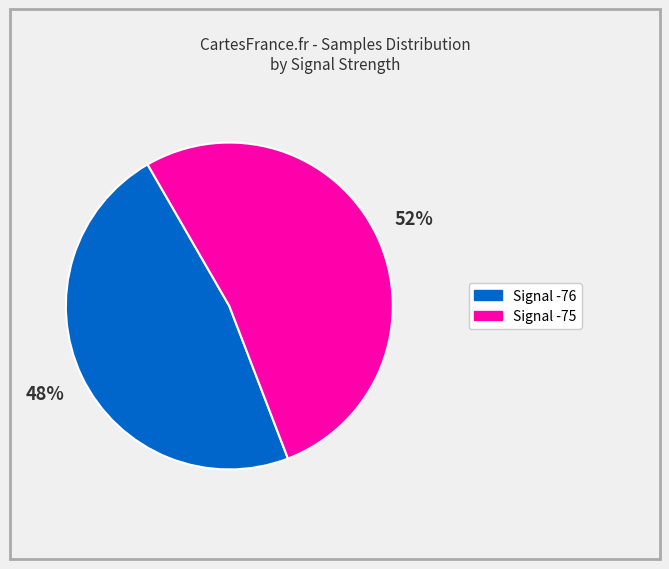

Is there any slice that represents more than half of the pie?

Yes